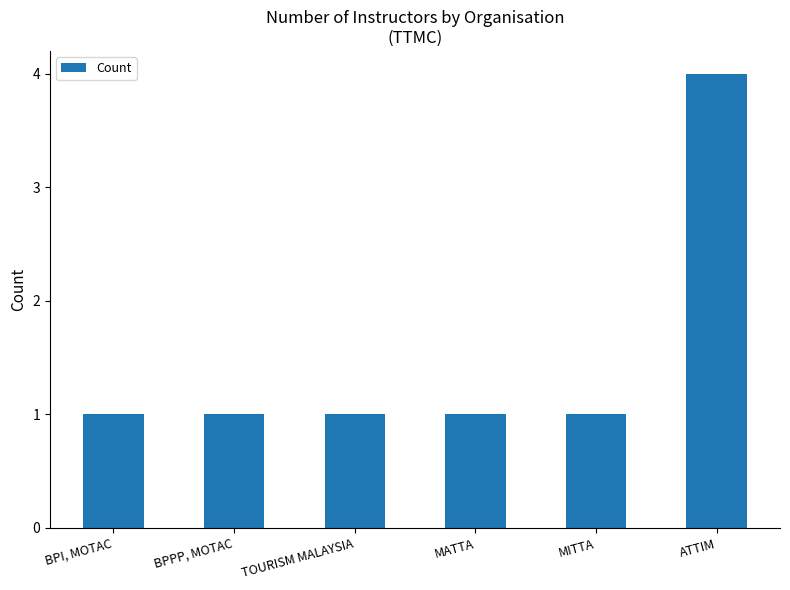

True or false: the data shows 4 at ATTIM.

True